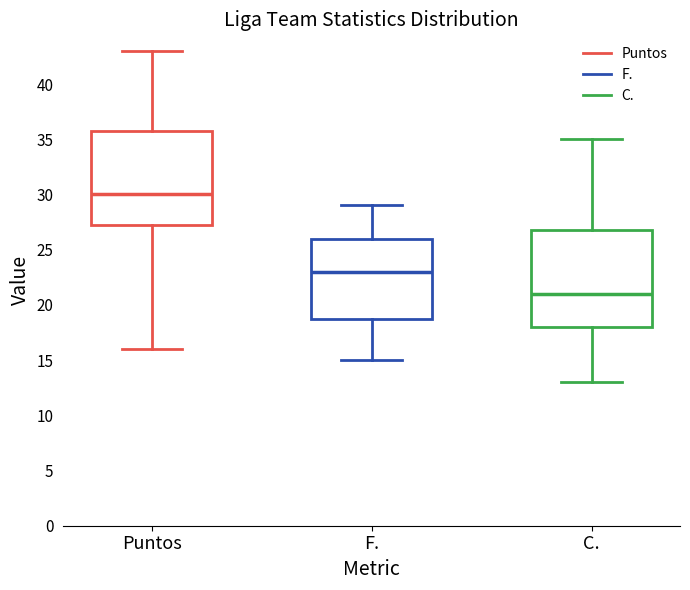

Where does the upper whisker of the box for F. end on the y-axis? The values are not printed on the chart, so give them approximately, as read against the axis.

29.0